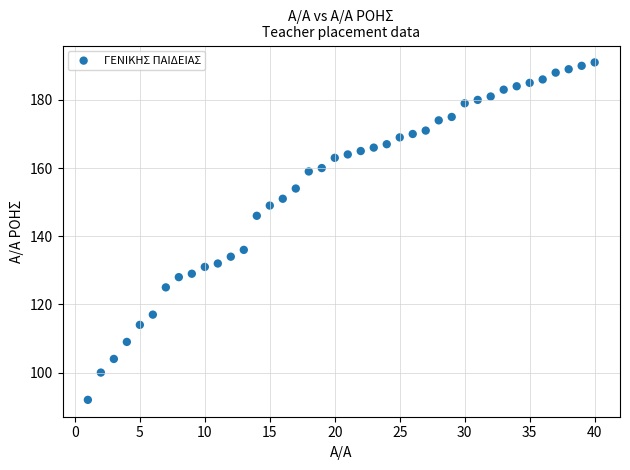

What is the range of X values (max minus min)?

39